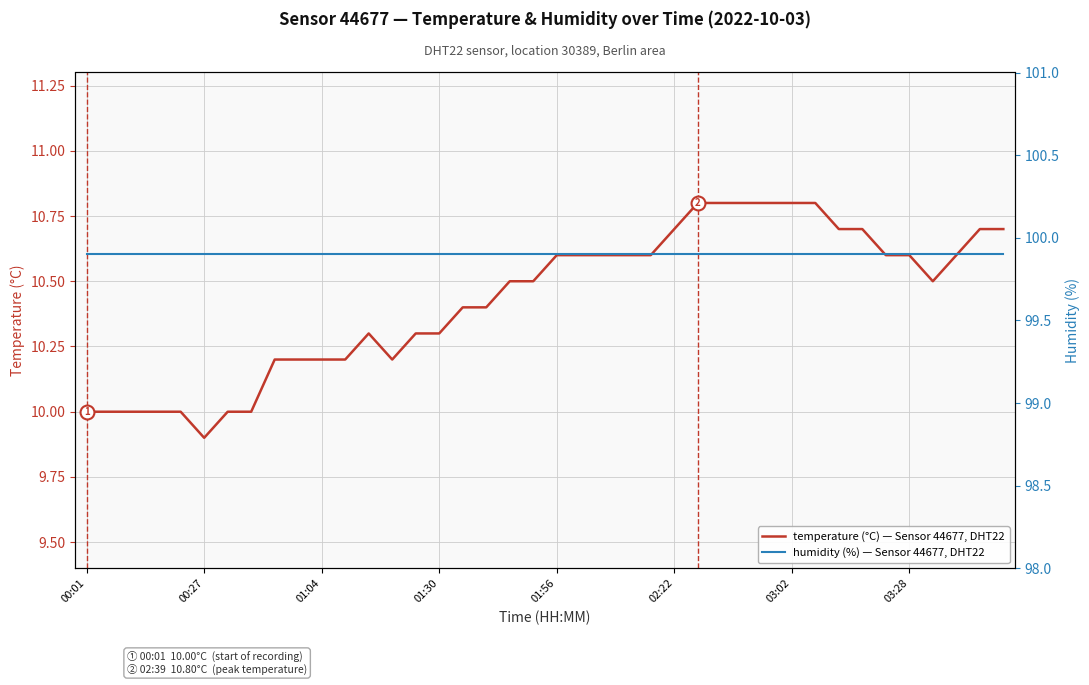

What is the minimum value for temperature (°C) — Sensor 44677, DHT22?

9.9